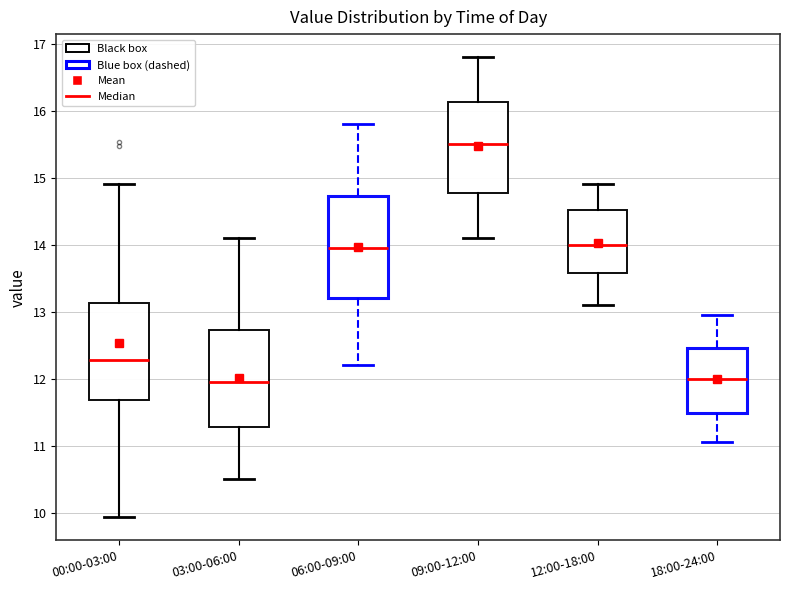

Reading left to right, read every box against the y-axis: the position of its median line, the range the box covers, and the ends of its whiskers. The values are not printed on the chart, so give them approximately, as read against the axis.

00:00-03:00: median 12.3, box 11.7 to 13.1, whiskers 9.9 to 14.9
03:00-06:00: median 12.0, box 11.3 to 12.7, whiskers 10.5 to 14.1
06:00-09:00: median 14.0, box 13.2 to 14.7, whiskers 12.2 to 15.8
09:00-12:00: median 15.5, box 14.8 to 16.1, whiskers 14.1 to 16.8
12:00-18:00: median 14.0, box 13.6 to 14.5, whiskers 13.1 to 14.9
18:00-24:00: median 12.0, box 11.5 to 12.5, whiskers 11.1 to 13.0